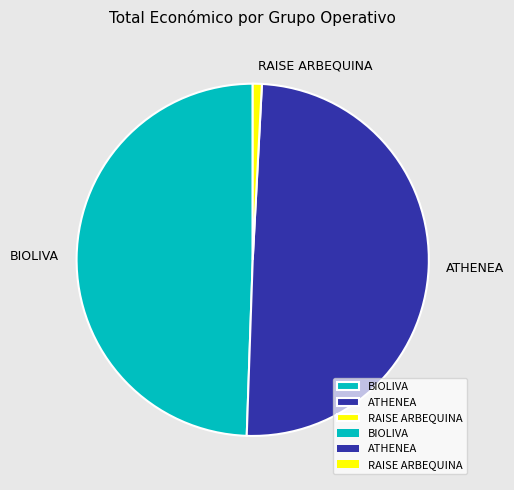

The ATHENEA slice represents 50% of the pie. True or false?

True